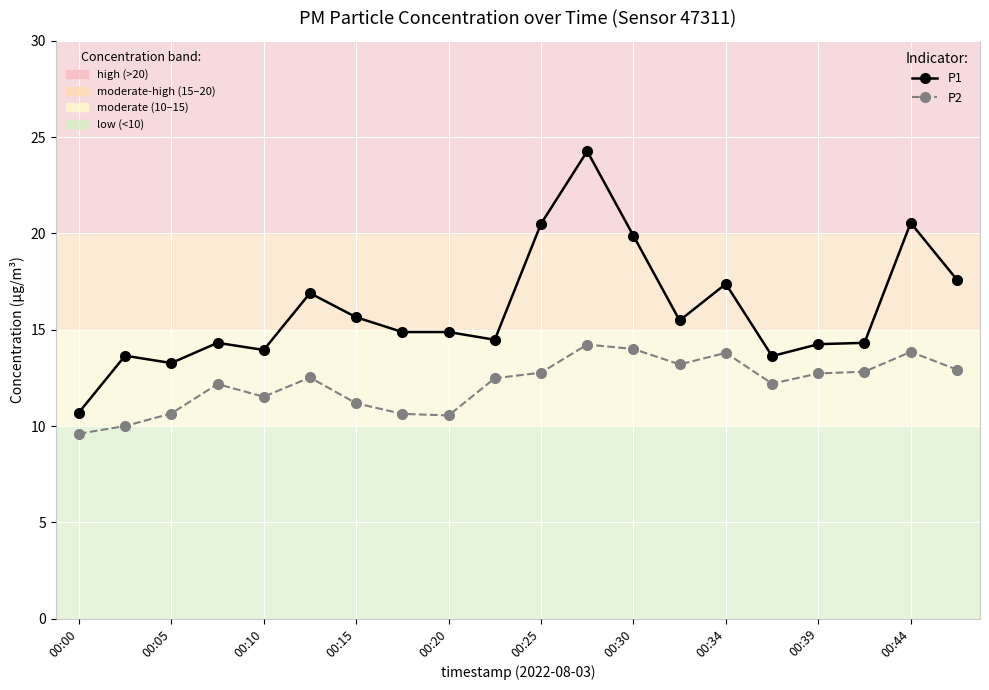

What is the minimum value shown in the chart?

9.6